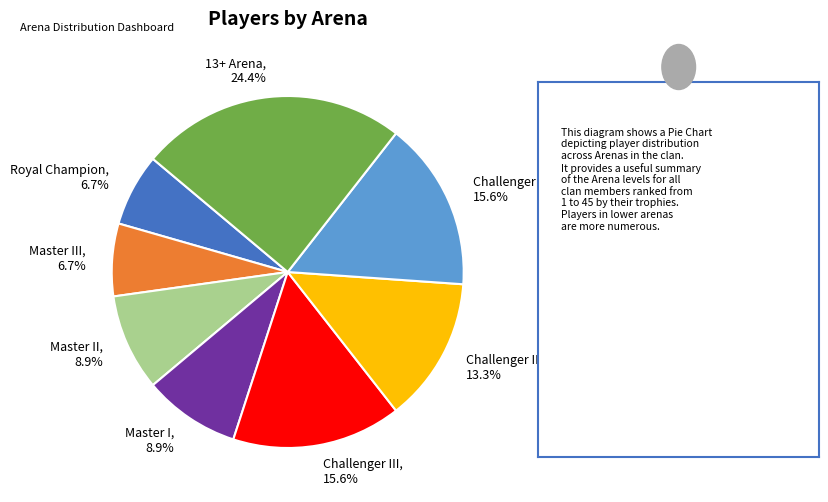

Is there any slice that represents more than half of the pie?

No